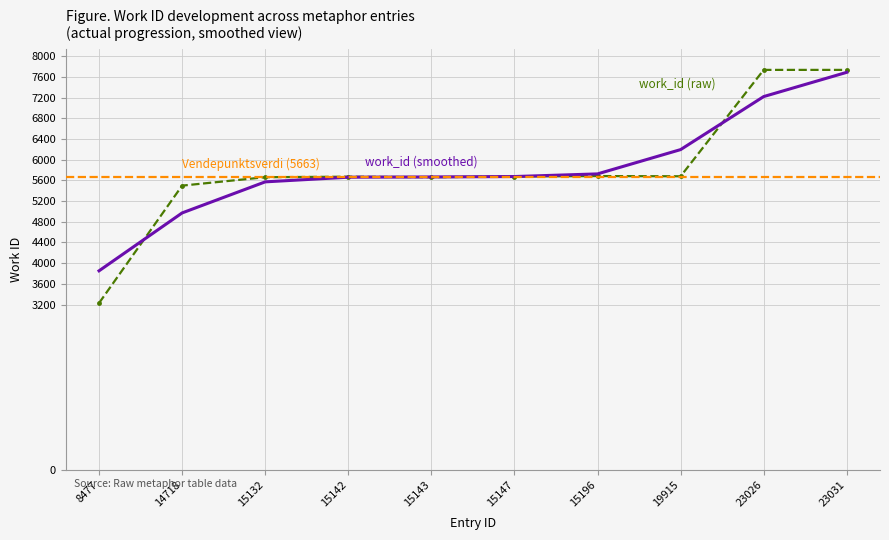

Is it true that the value at 8477 is 1327?

False